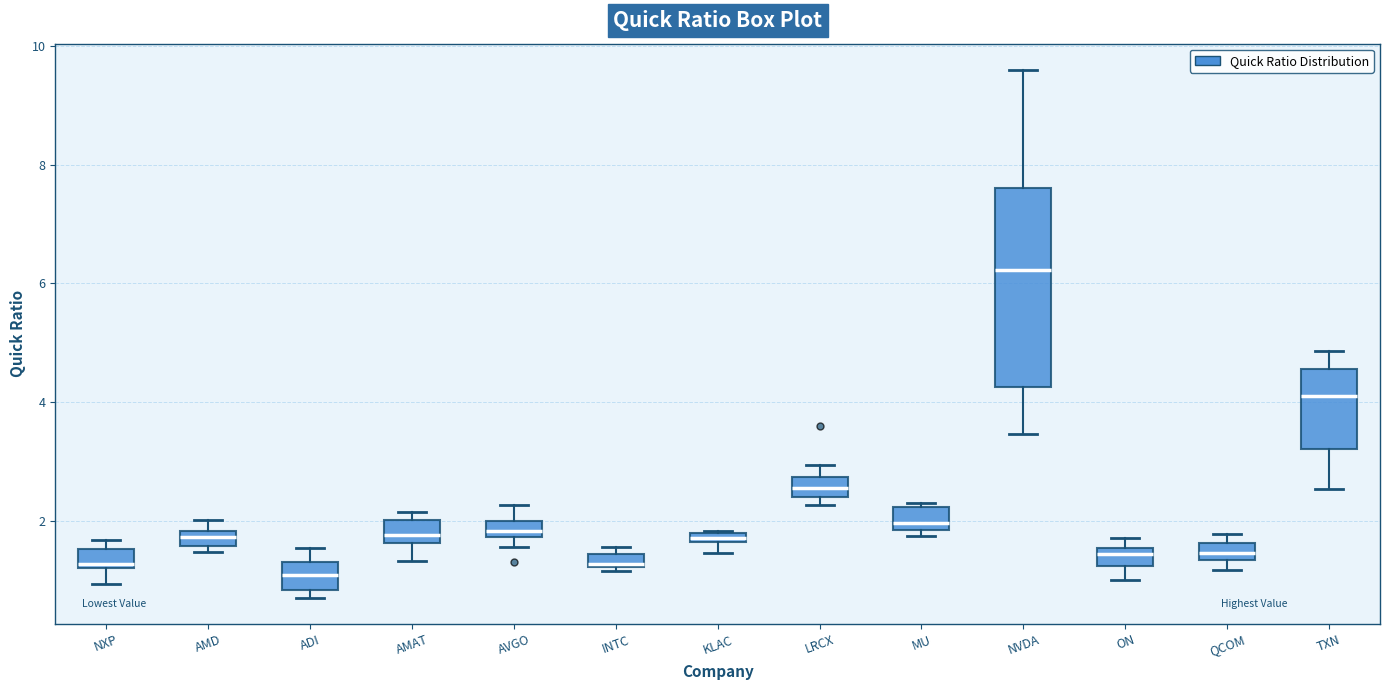

Which box is the tallest, from its lower edge to its upper edge?

NVDA